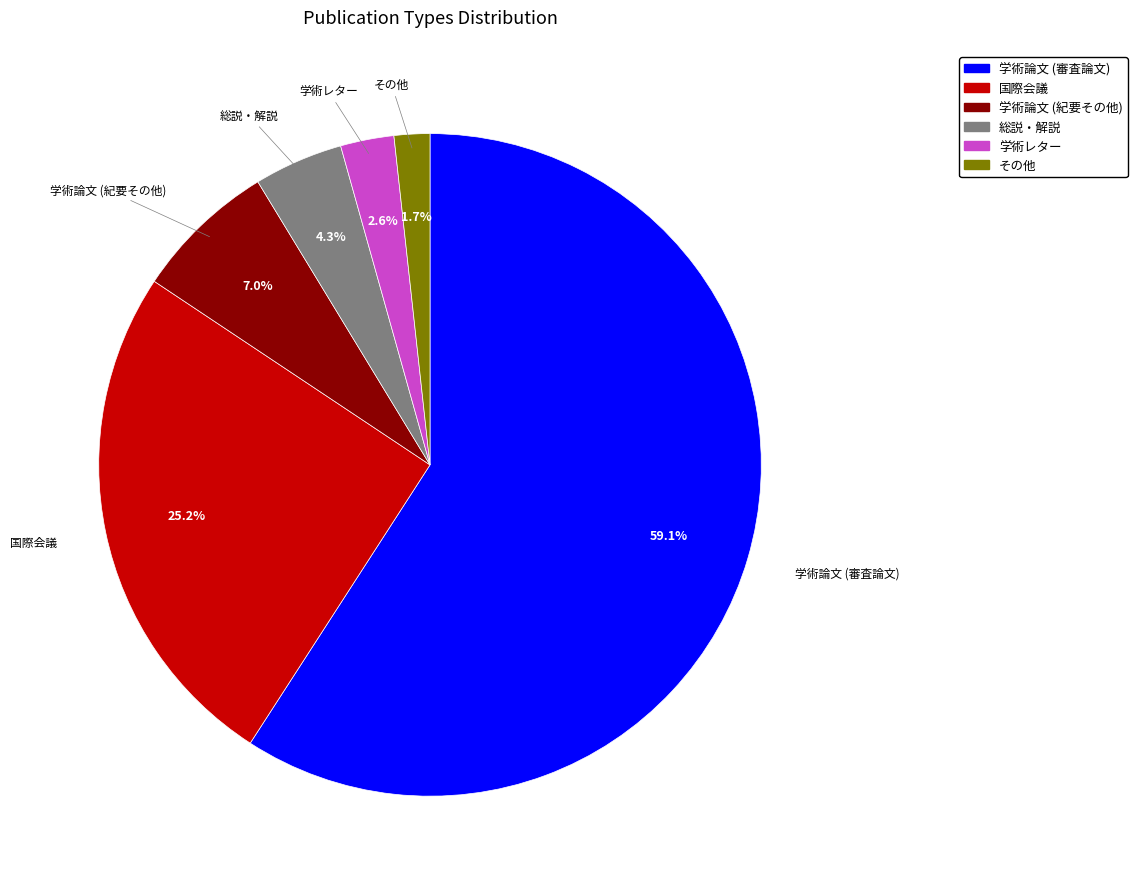

Which slice represents more than half of the pie?

学術論文 (審査論文)